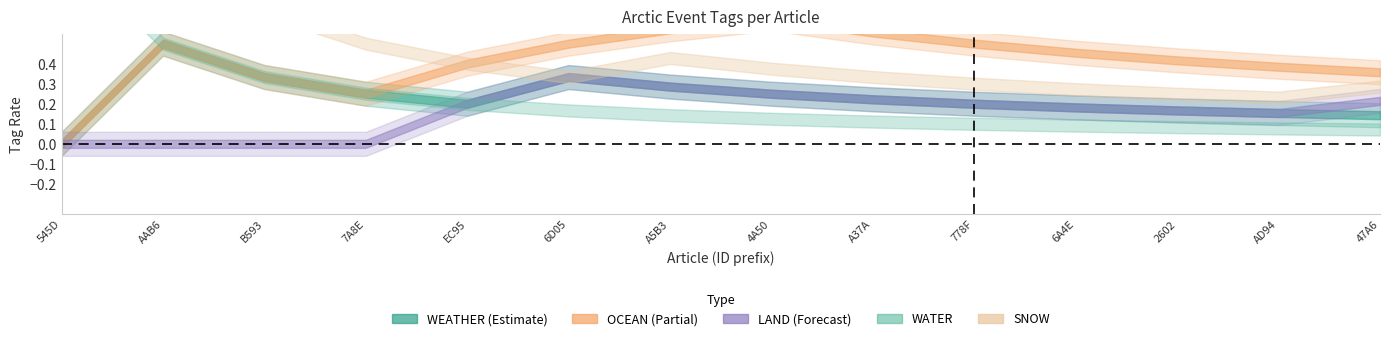

Which series changed the most between 7A8EDB23 and A5B317E0?

OCEAN